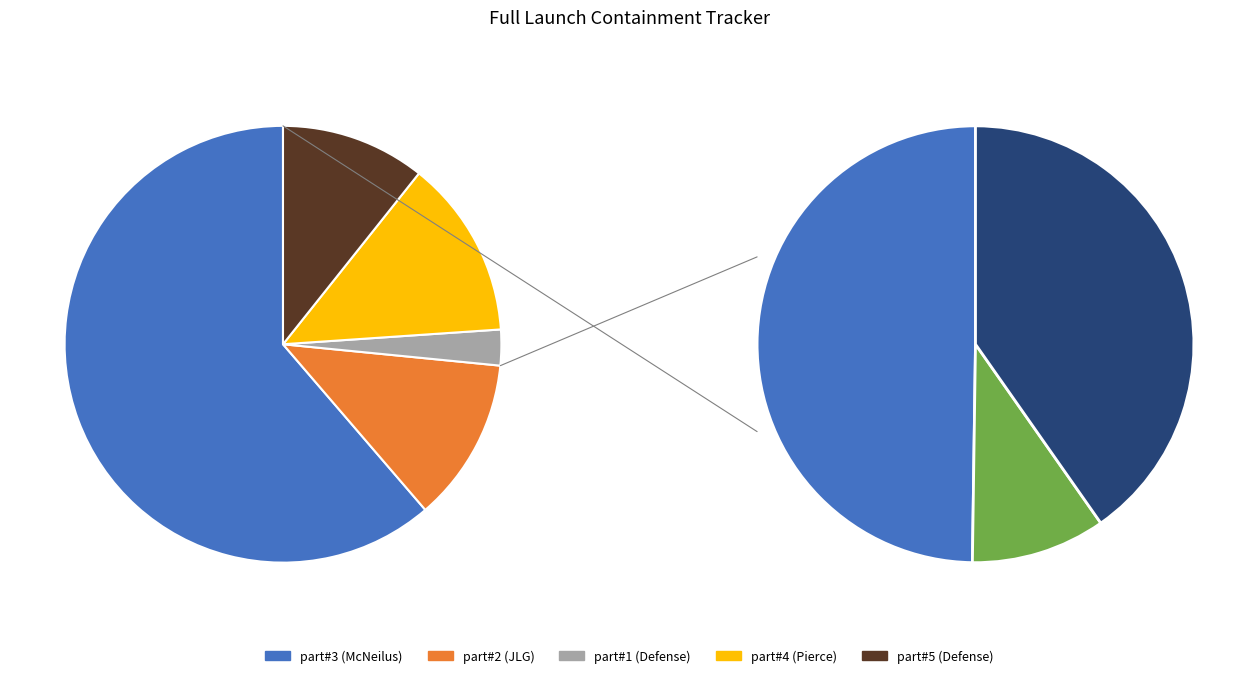

To the nearest percent, what percentage of the pie is part#2 (JLG)?

12%